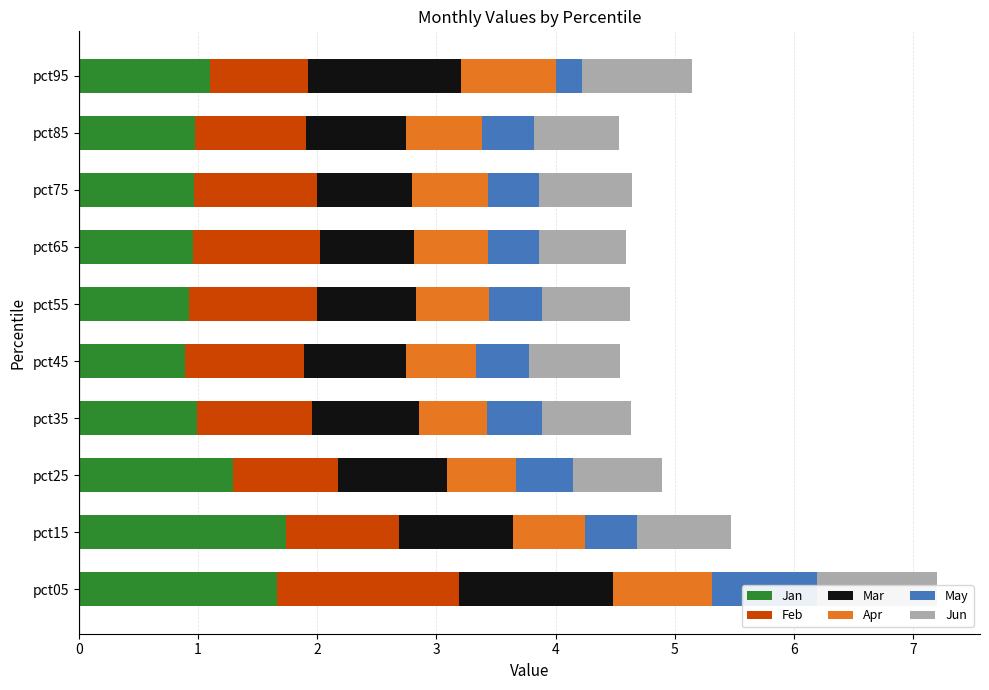

Which series has the largest range (max minus min)?

Jan